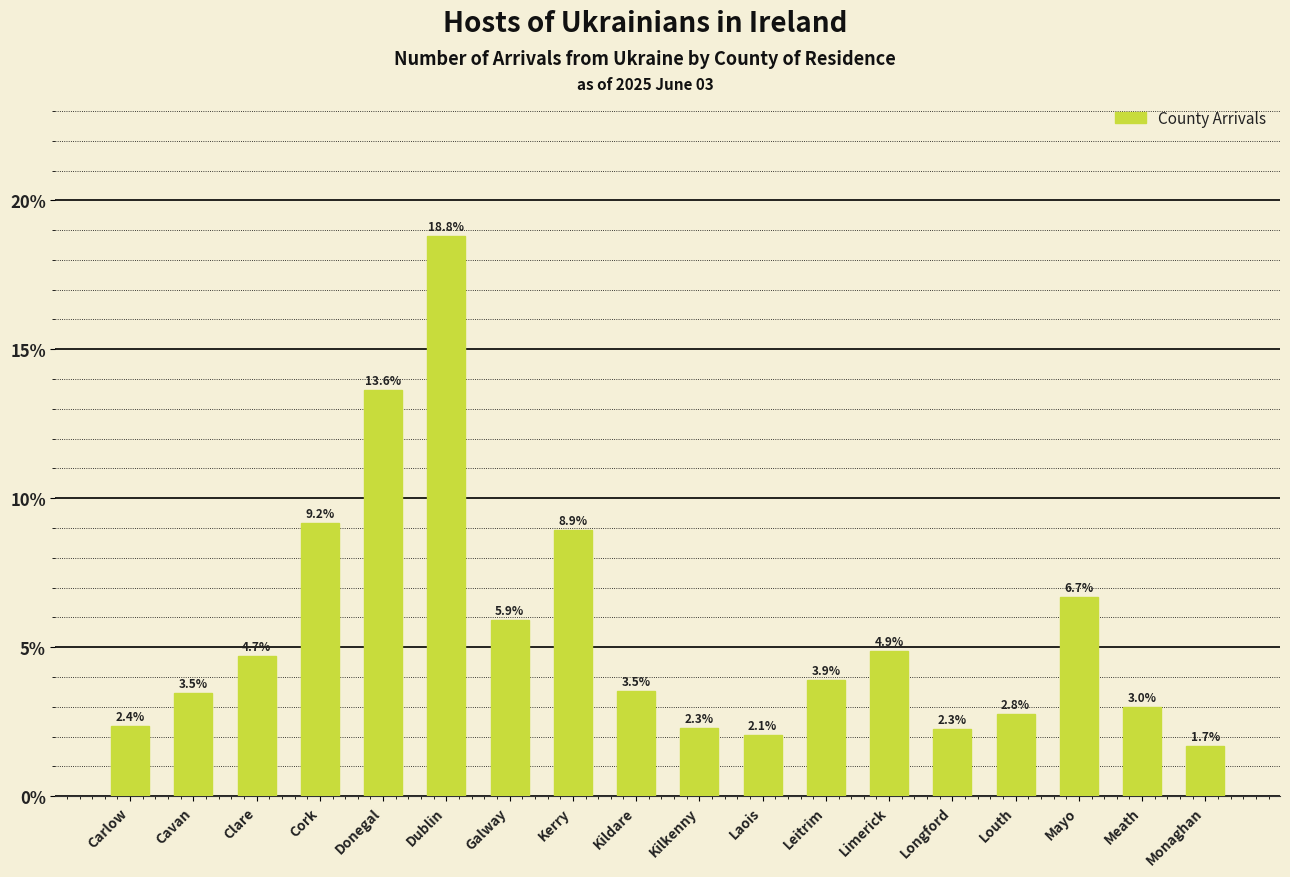

Reading left to right, list all the values displayed in this chart.

Carlow=2.4	Cavan=3.5	Clare=4.7	Cork=9.2	Donegal=13.6	Dublin=18.8	Galway=5.9	Kerry=8.9	Kildare=3.5	Kilkenny=2.3	Laois=2.1	Leitrim=3.9	Limerick=4.9	Longford=2.3	Louth=2.8	Mayo=6.7	Meath=3.0	Monaghan=1.7